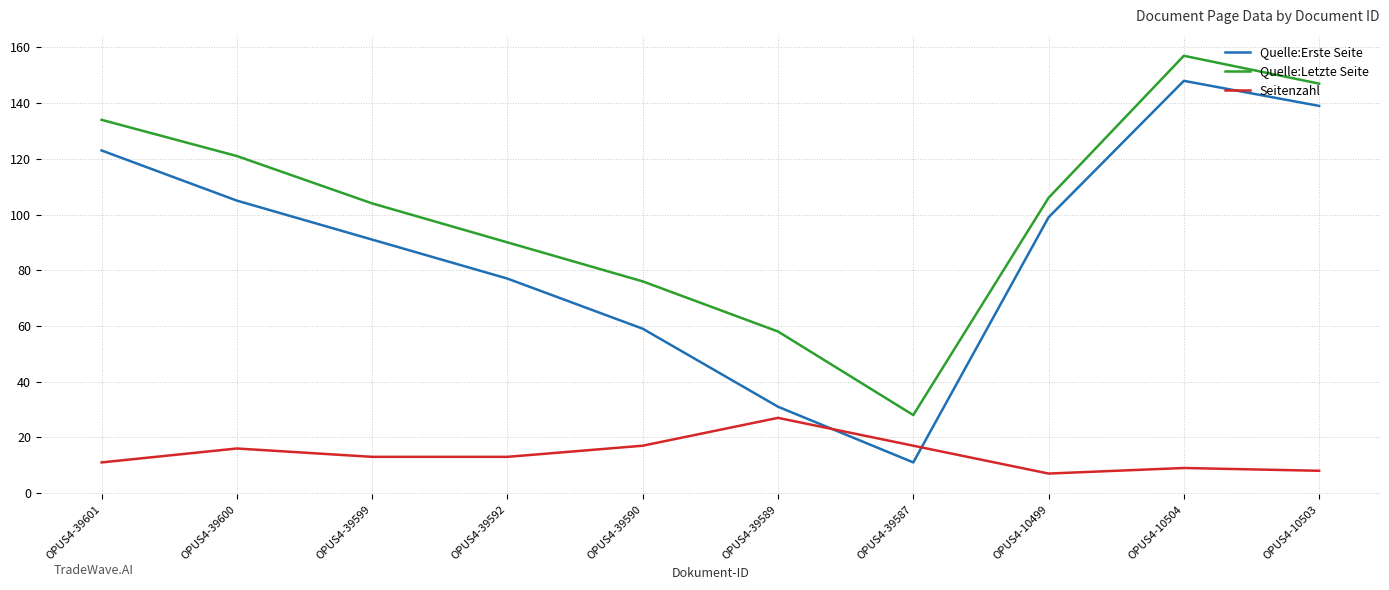

Which label corresponds to the largest value in the chart?

OPUS4-10504